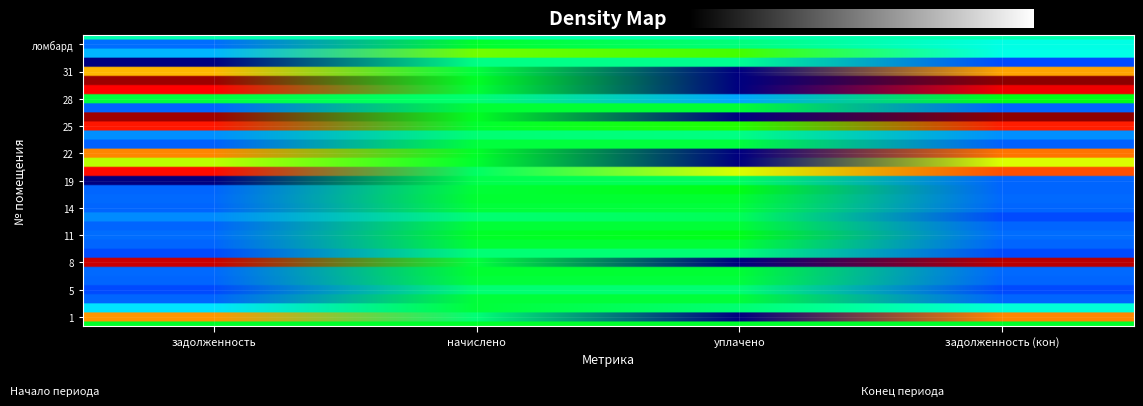

Reading left to right, extract all data points from this chart.

1: 17100.6	2373.6	0.0	18075.3
2: 798.3	3188.8	2411.3	1271.9
4: 269.1	3228.7	3201.2	269.1
5: 202.1	2425.6	2404.9	202.1
6: 266.4	3196.8	3169.6	266.4
7: 279.6	3347.0	3319.0	278.9
8: 36771.3	3156.8	0.0	38308.1
9: 199.1	2389.6	2369.2	199.1
10: 273.7	3284.8	3256.8	273.7
11: 291.7	3500.5	3732.7	291.7
12: 271.5	3258.4	3230.6	271.5
13: 403.6	2421.6	2763.4	201.8
14: 266.1	3192.8	3165.7	266.1
15: 266.4	3196.8	3169.6	266.4
16: 269.8	3237.6	3775.6	269.8
19: 0.0	2205.2	2004.7	200.5
20: 30463.3	2613.4	10000.0	21736.0
21: 9043.1	3396.6	0.0	10119.6
22: 18071.1	3477.4	0.0	19310.8
23: 264.9	3178.4	3151.4	264.9
24: 414.7	2439.1	2214.1	407.6
25: 28826.6	3383.8	4900.0	27735.7
26: 40715.3	3556.4	0.0	42432.9
27: 275.4	3304.7	3276.6	275.4
28: 3143.5	2425.6	500.0	3831.1
29: 32013.0	3307.9	0.0	33477.3
30: 41121.2	3527.6	0.0	42839.2
31: 15166.2	3168.8	0.0	16315.7
32: 0.0	2937.8	2670.7	267.1
аптека: 568.7	6824.4	5687.0	1137.4
ломбард: 300.0	3452.5	2301.2	1167.8